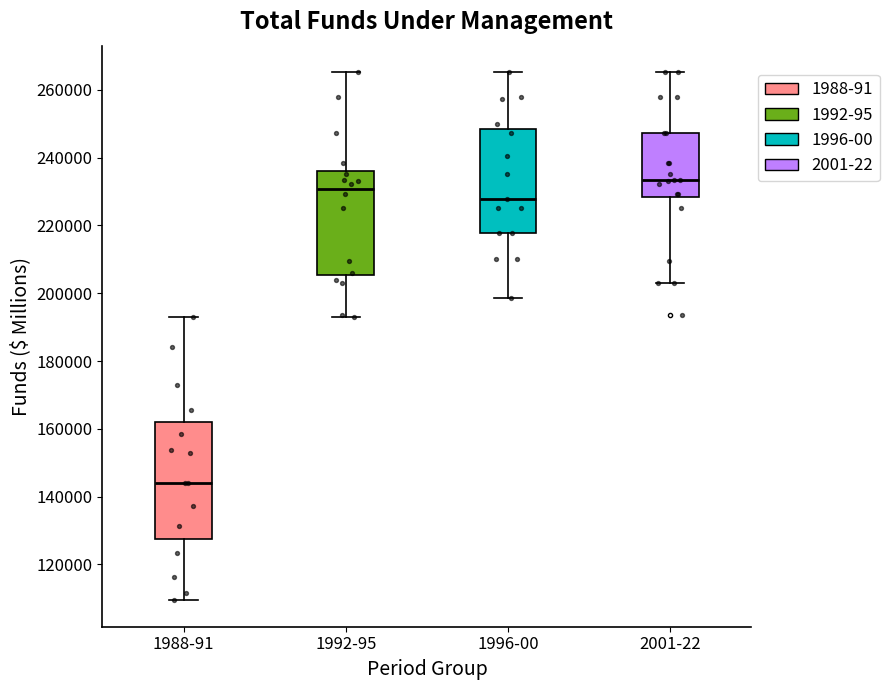

Reading left to right, read every box against the y-axis: the position of its median line, the range the box covers, and the ends of its whiskers. The values are not printed on the chart, so give them approximately, as read against the axis.

1988-91: median 144000, box 128000 to 162000, whiskers 110000 to 192000
1992-95: median 230000, box 206000 to 236000, whiskers 194000 to 266000
1996-00: median 228000, box 218000 to 248000, whiskers 198000 to 266000
2001-22: median 234000, box 228000 to 248000, whiskers 204000 to 266000